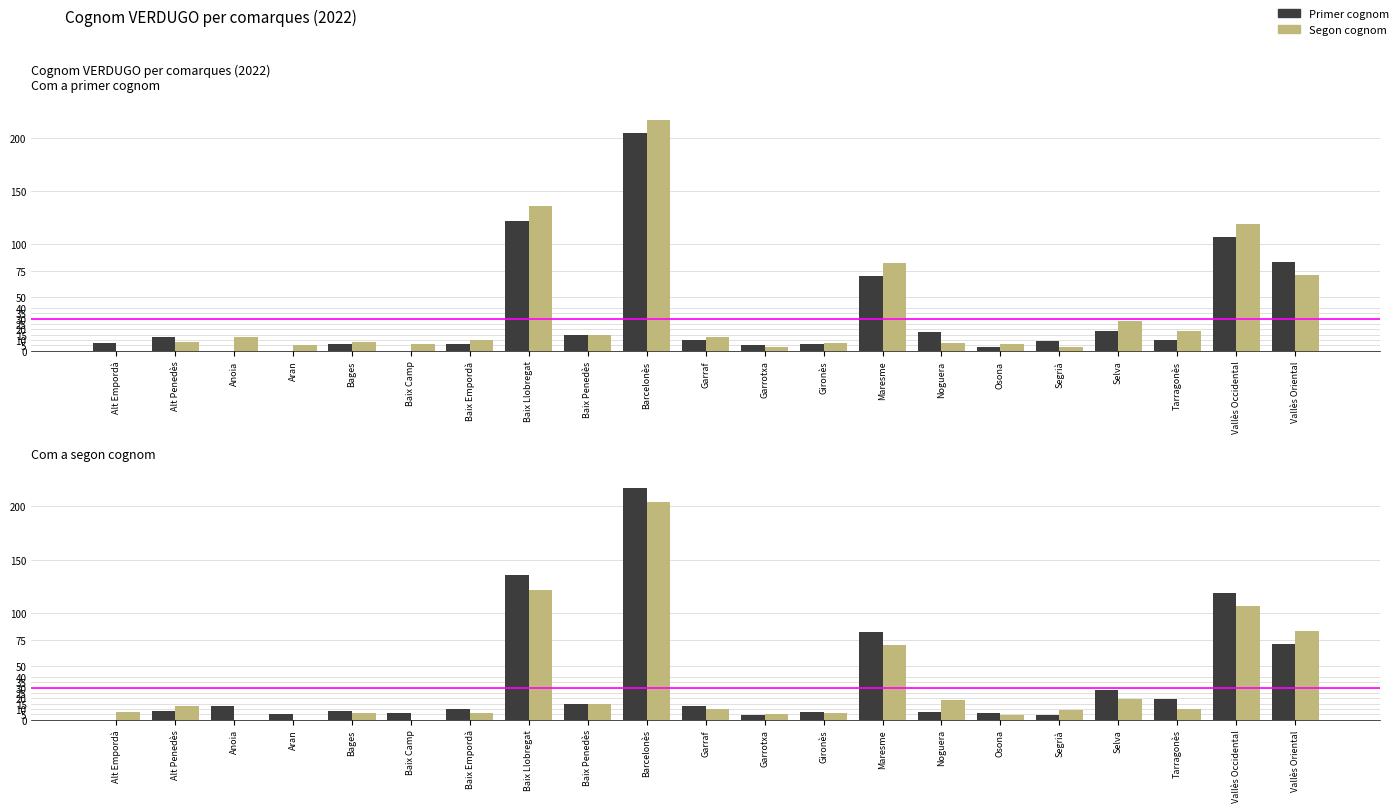

List the series in order of their peak value, highest first.

Primer cognom, Segon cognom